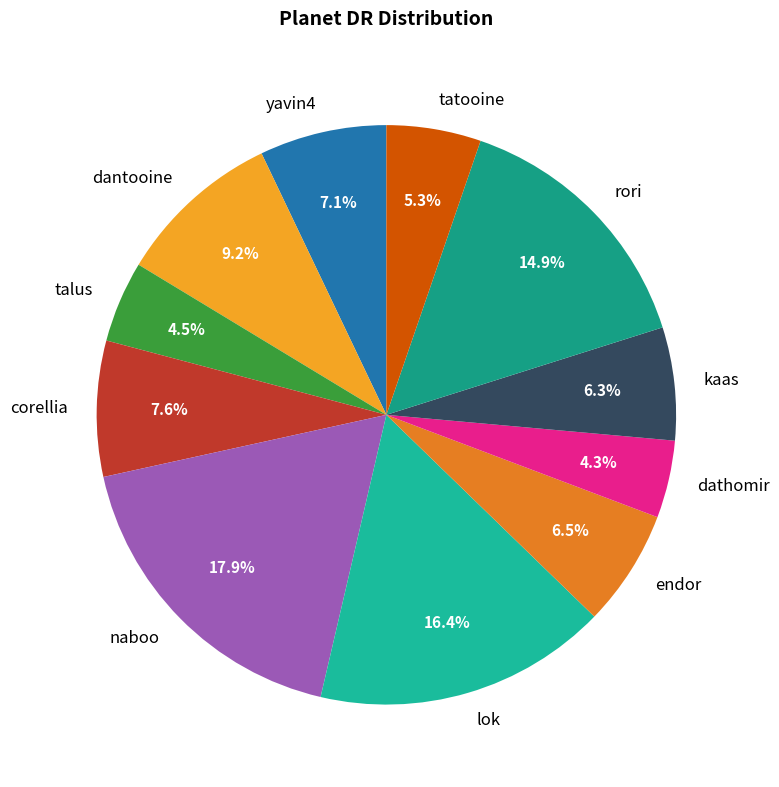

To the nearest percent, what portion does kaas represent?

6%